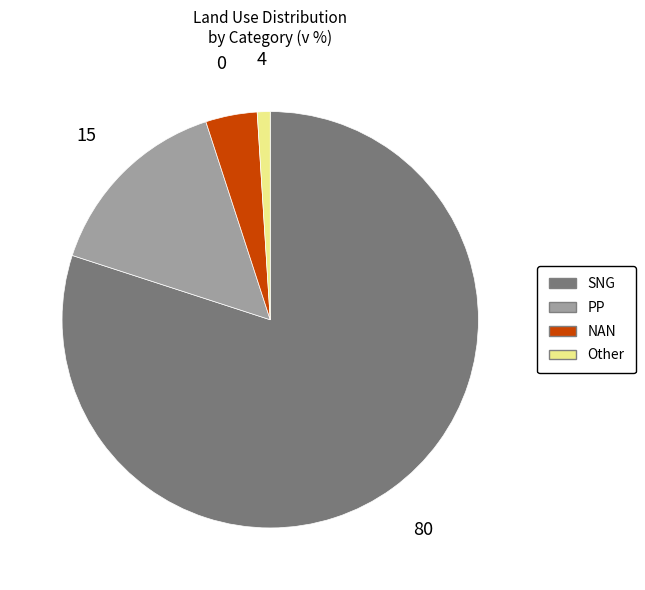

Which slice is the largest?

SNG